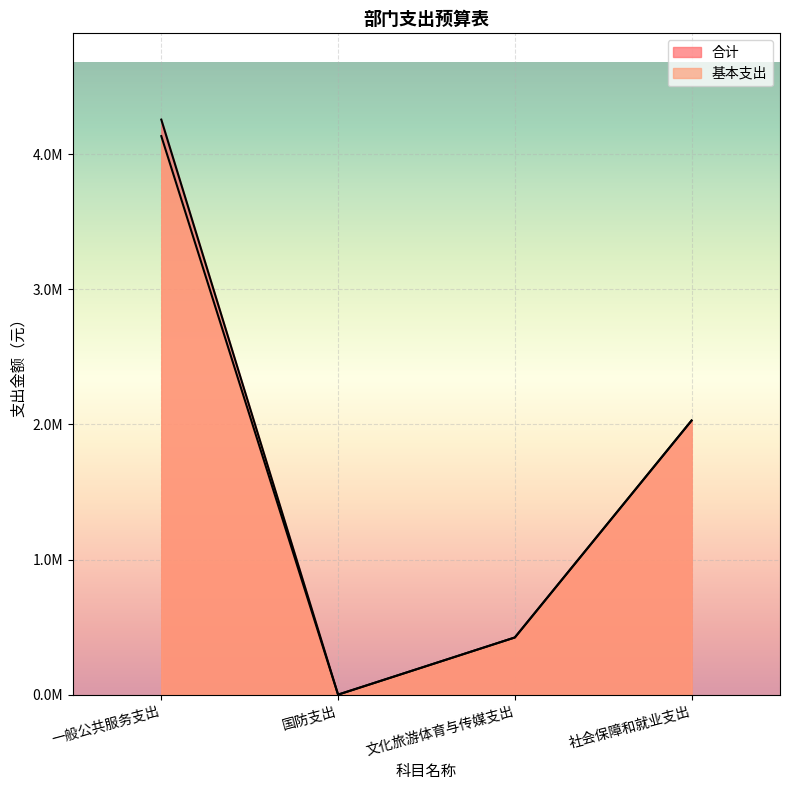

Is the value of 基本支出 at 社会保障和就业支出 greater than the value of 合计 at 国防支出?

Yes